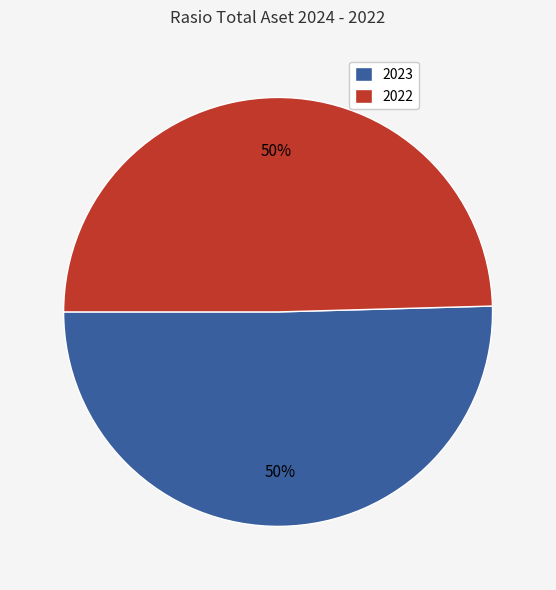

To the nearest percent, what is the average slice percentage?

50%